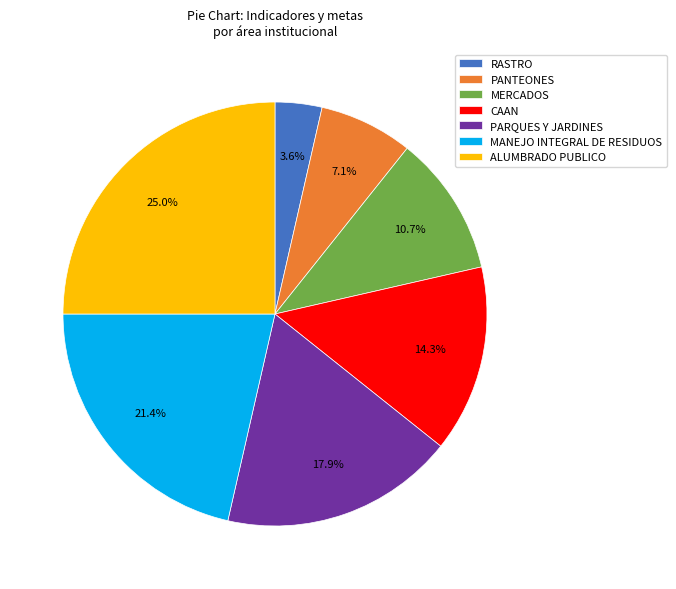

To the nearest percent, what percentage of the pie is ALUMBRADO PUBLICO?

25%